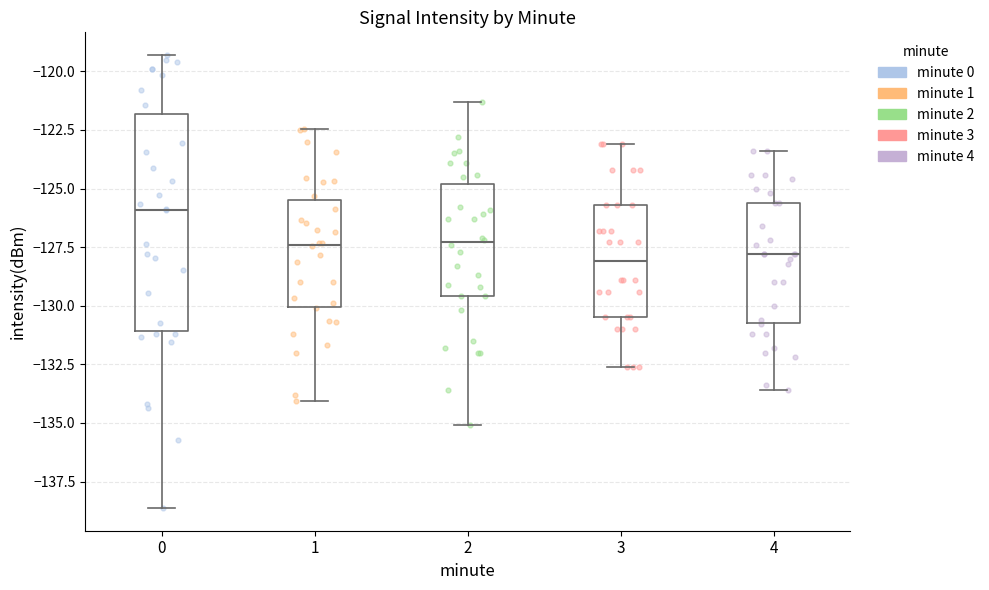

Which box's median line is the highest?

0